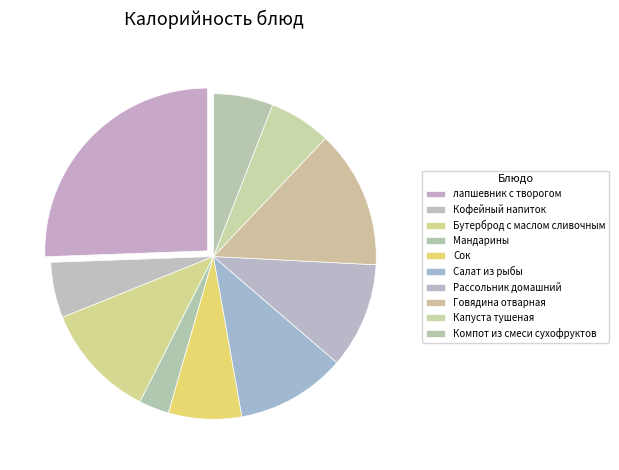

True or false: лапшевник с творогом accounts for 26% of the total.

True